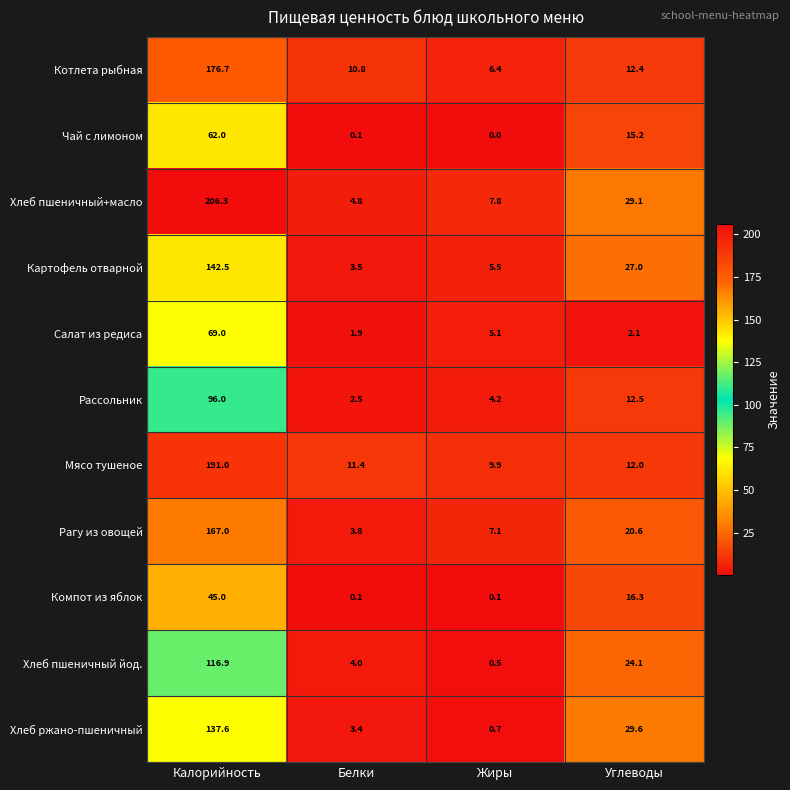

How many distinct data groups are displayed?

11